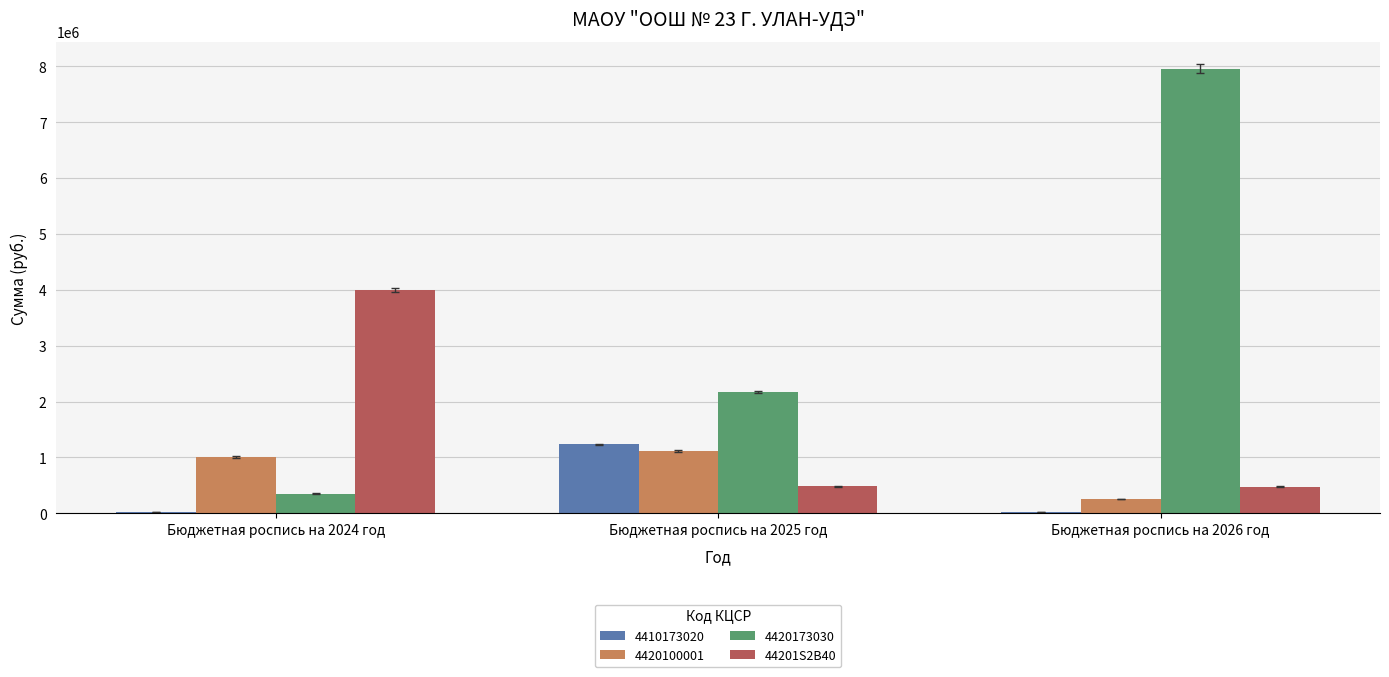

What is the maximum value shown in the chart?

7956600